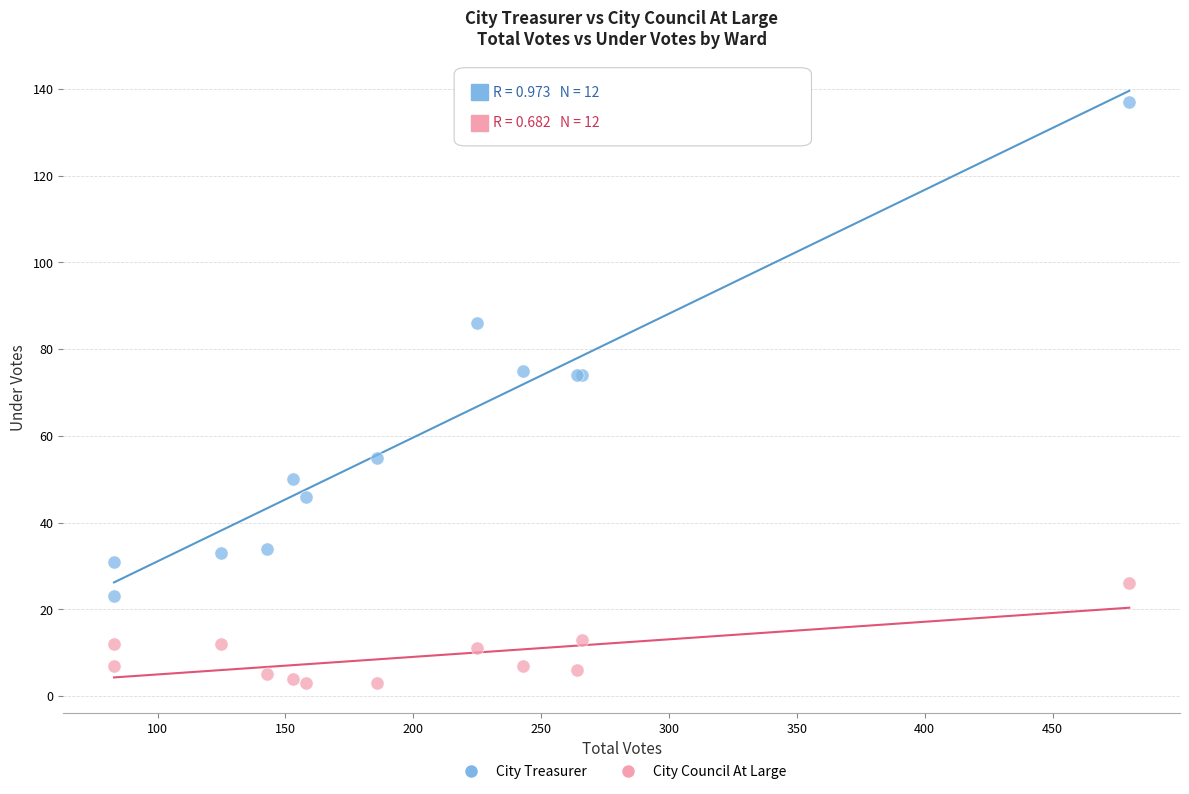

Which series has the widest spread of Y values?

City Treasurer